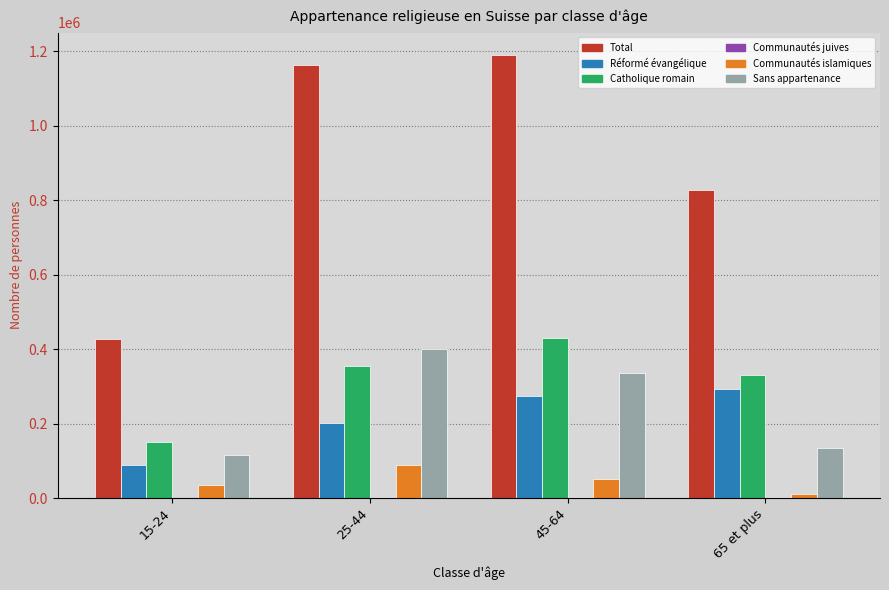

At which label is Réformé évangélique closest to 190252?

25-44